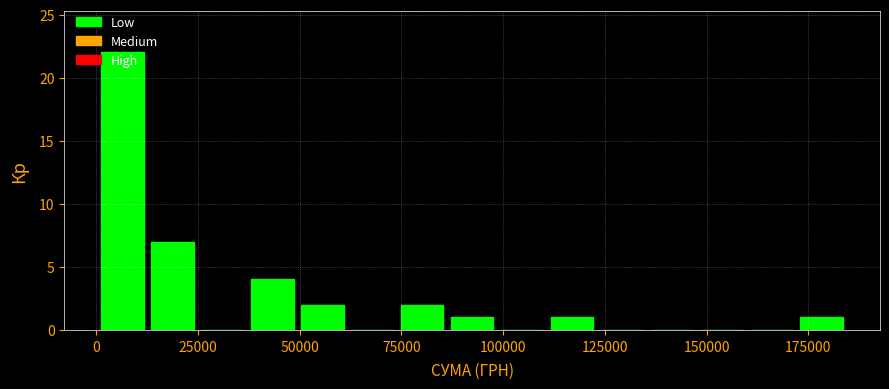

Around what value on the x-axis is the tallest bar? Give the approximate position of its centre, as read against the axis.

5000